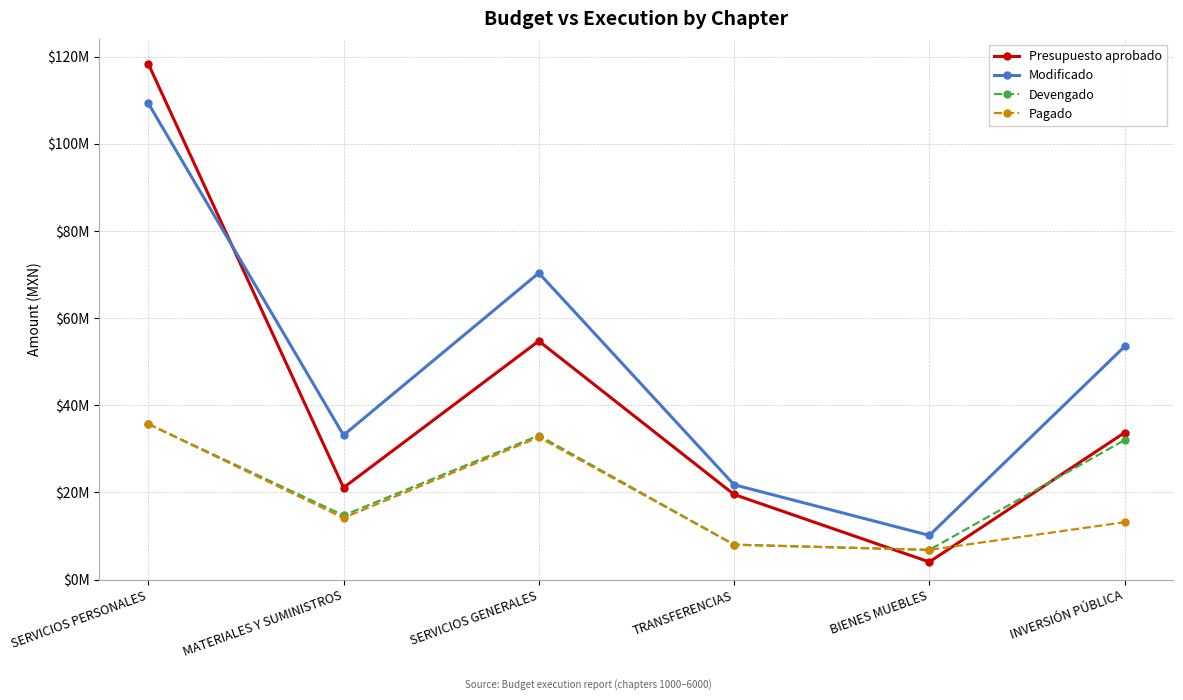

True or false: Pagado has more than 2 interior local peaks.

False